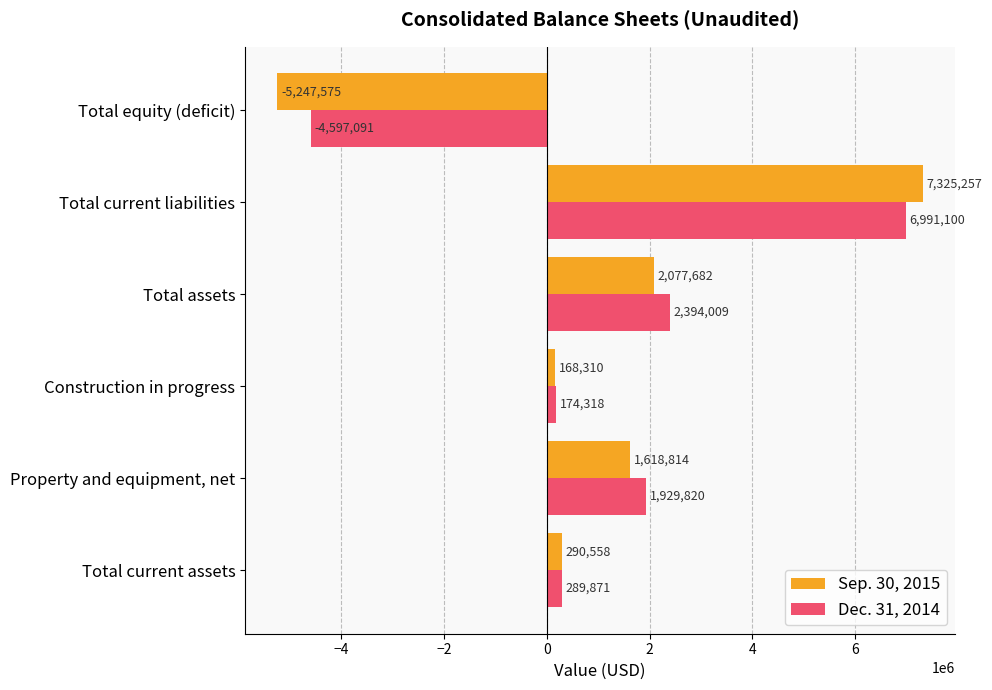

What is the sum of the Sep. 30, 2015 values at Property and equipment, net and Total equity (deficit)?

-3628761